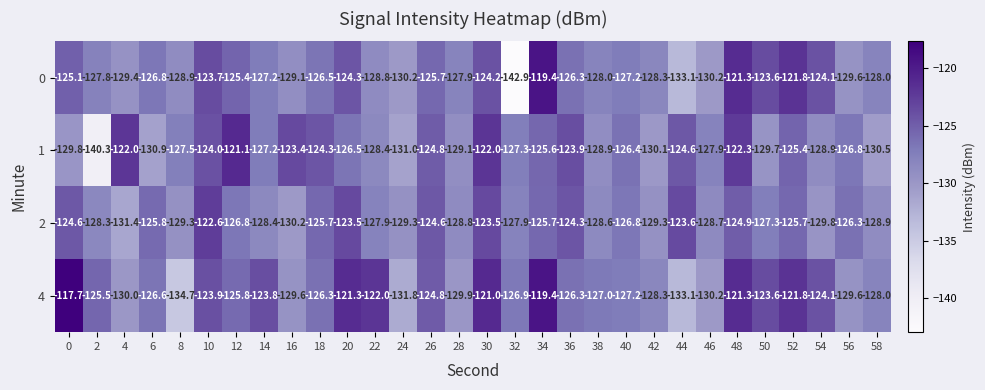

What is the smallest value displayed?

-142.9